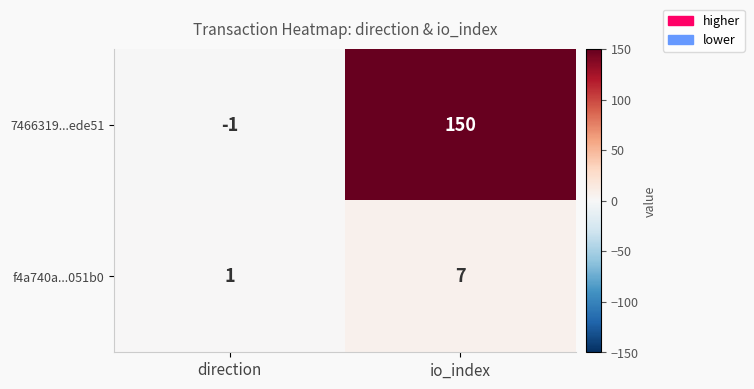

At which label is 7466319...ede51 closest to 74?

direction